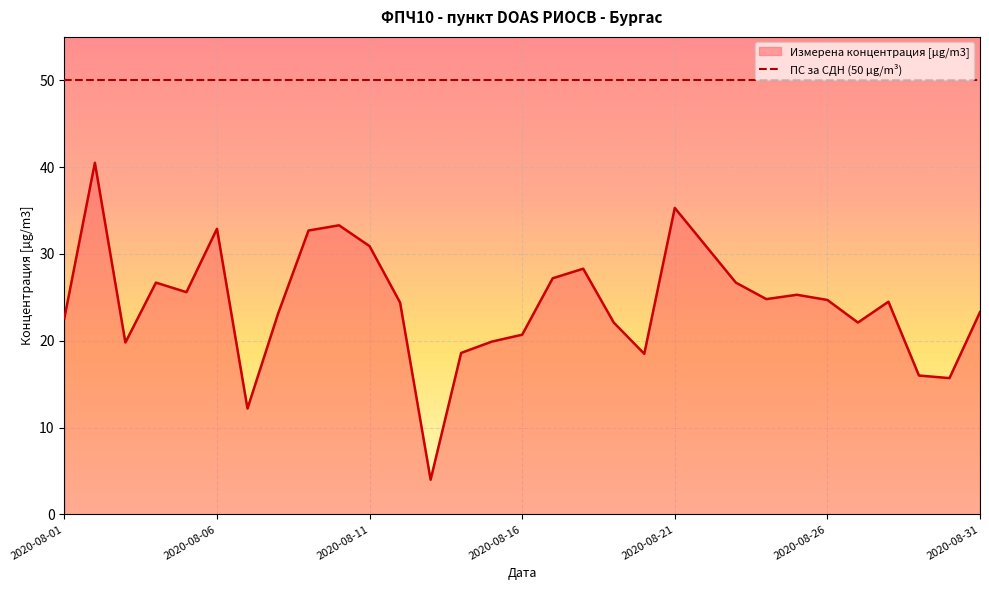

Which has a higher value, 2020-08-10 or 2020-08-09?

2020-08-10